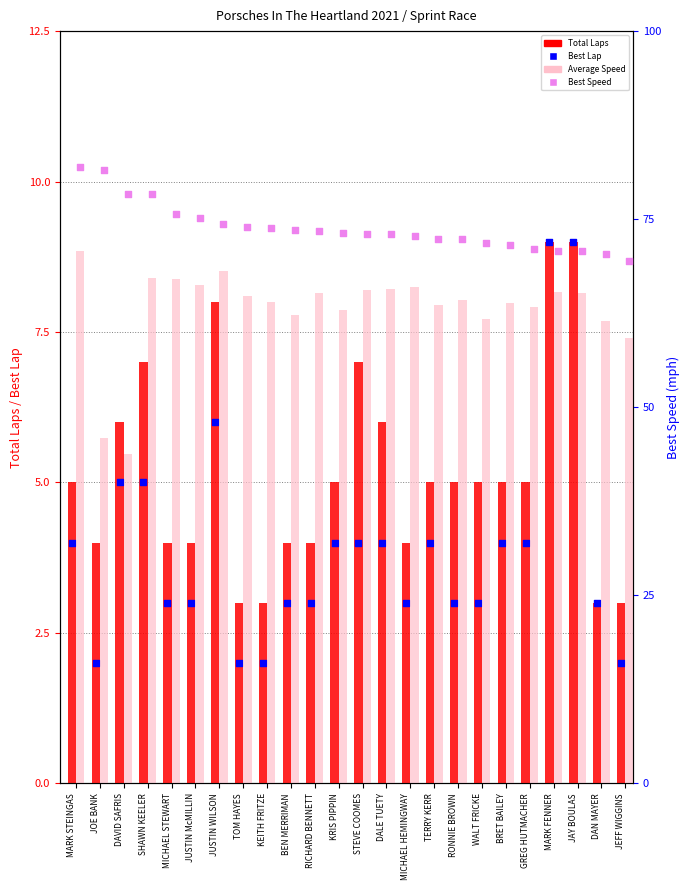

Which series reaches the minimum Y coordinate?

Best Lap